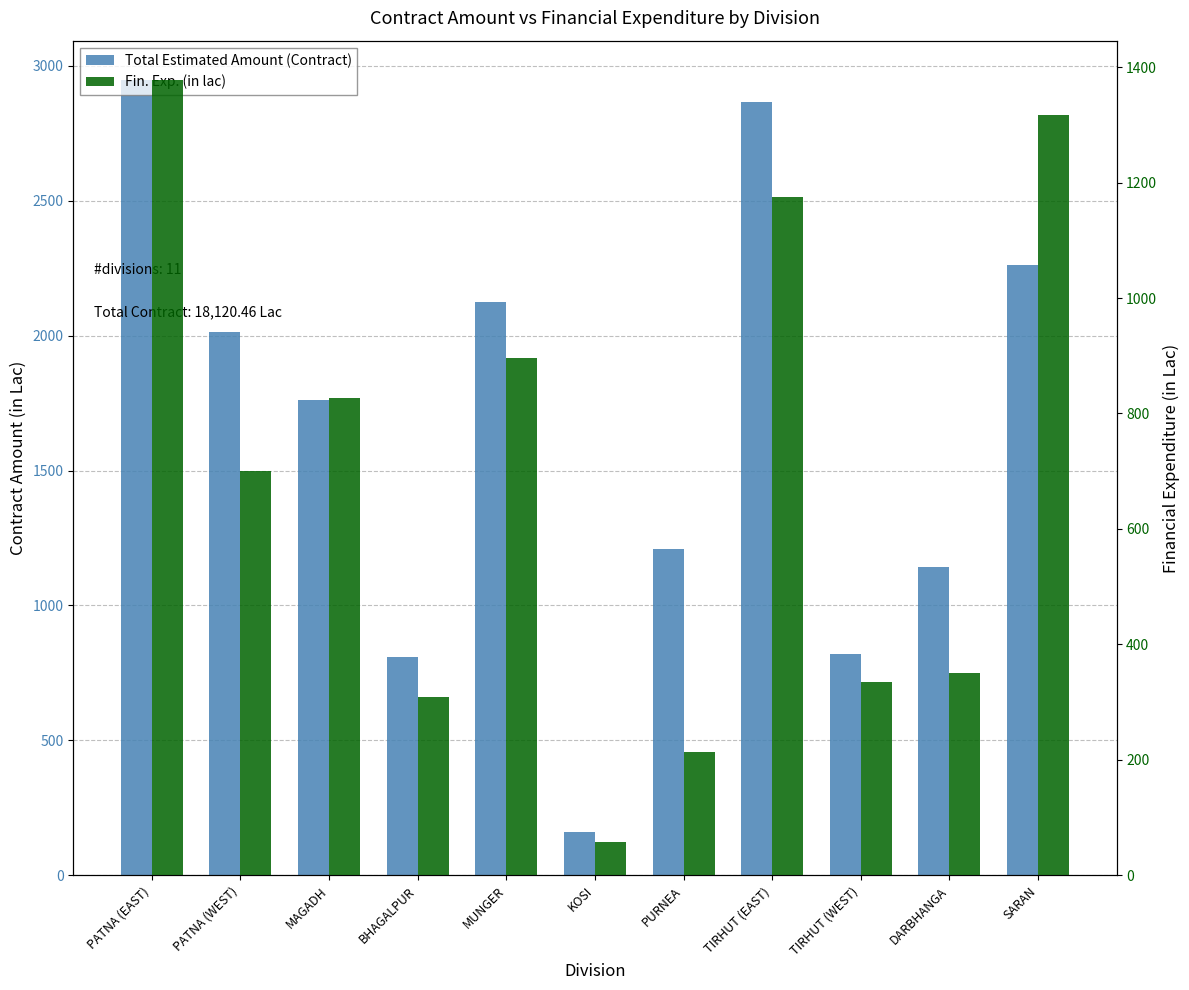

At which category is the sum across all series the highest?

PATNA (EAST)